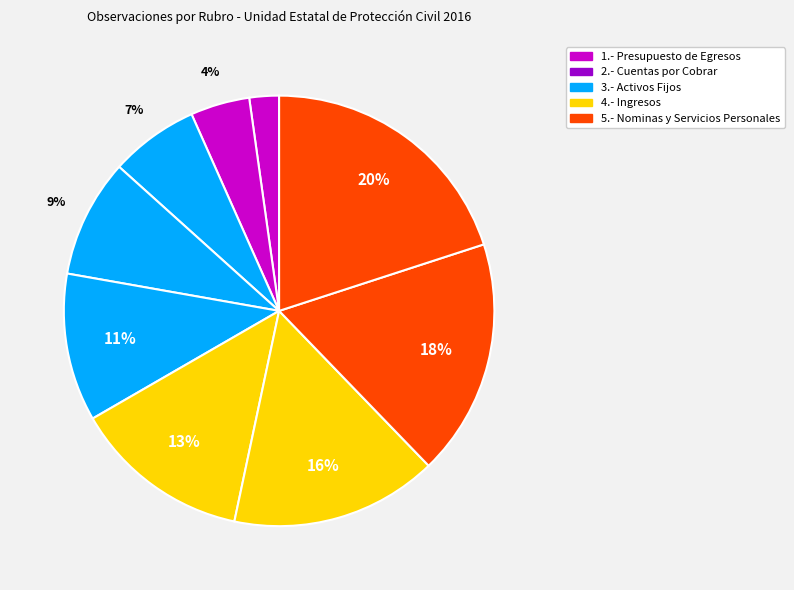

Count the number of slices in the pie.

9